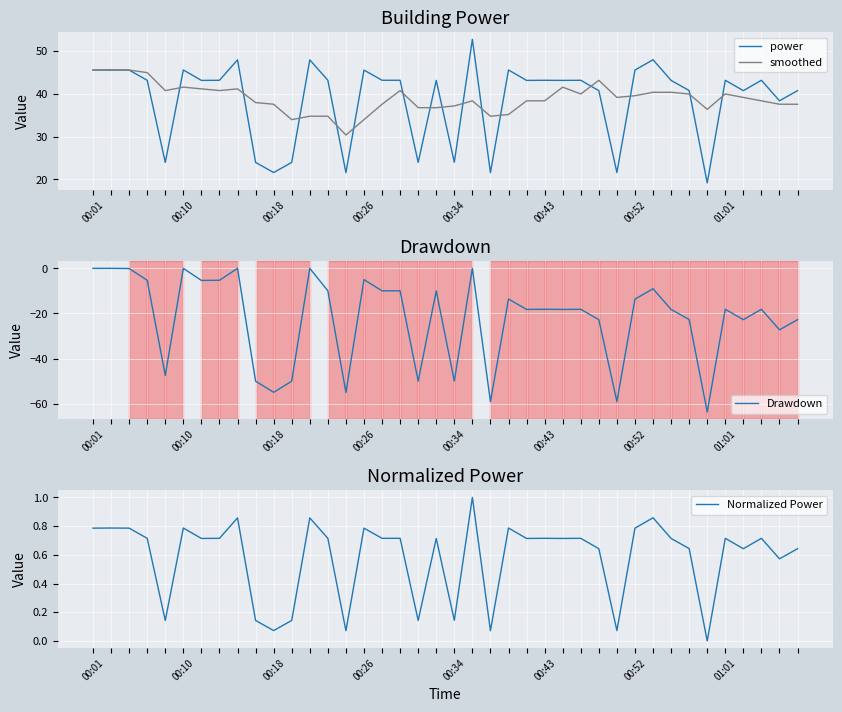

True or false: Normalized Power has more than 1 interior local peaks.

True